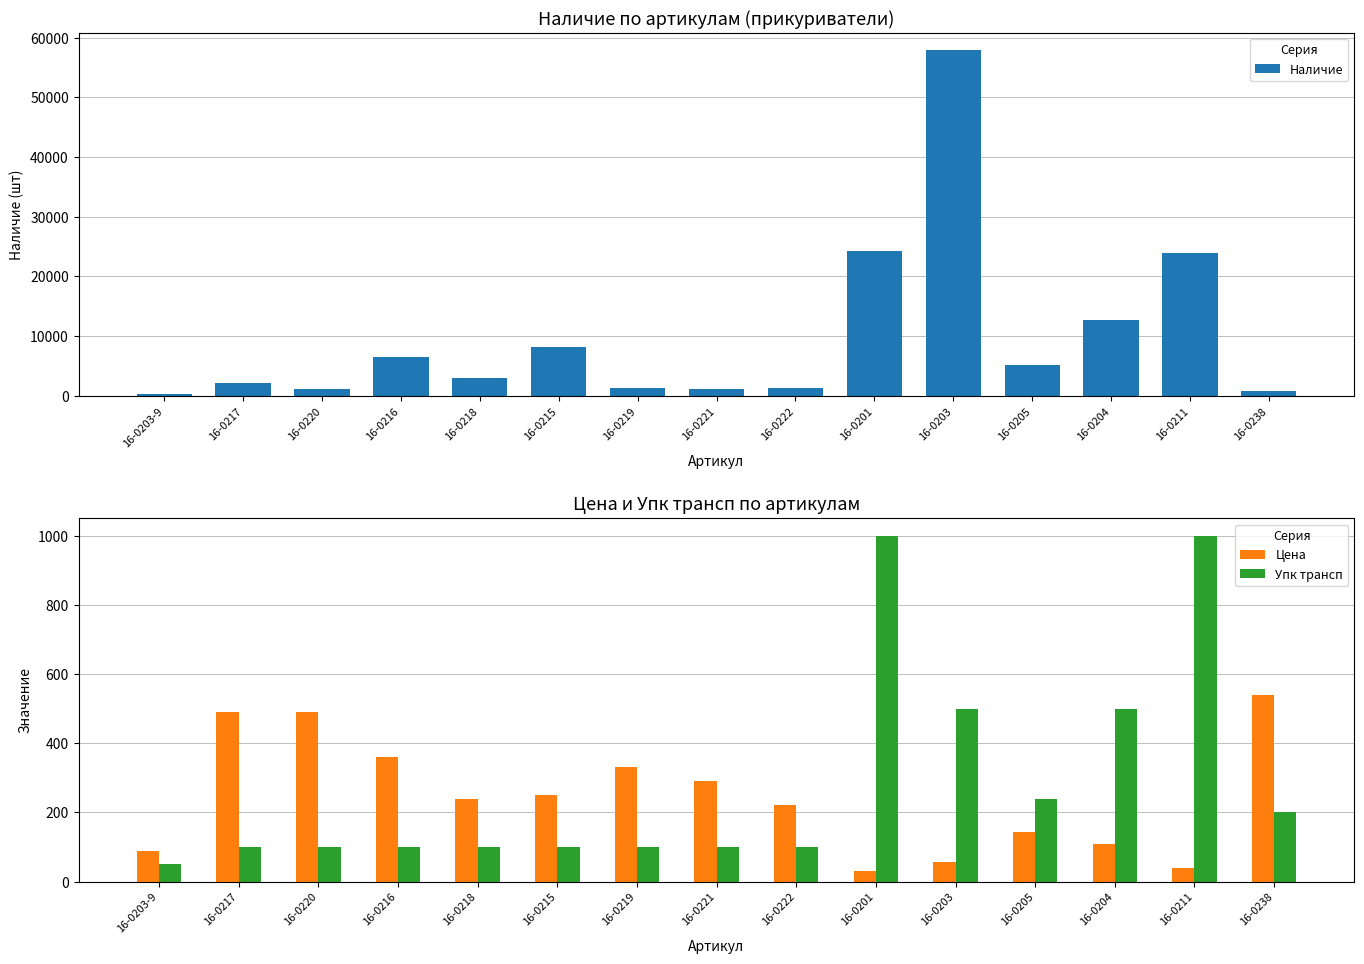

How many groups of bars are there?

15